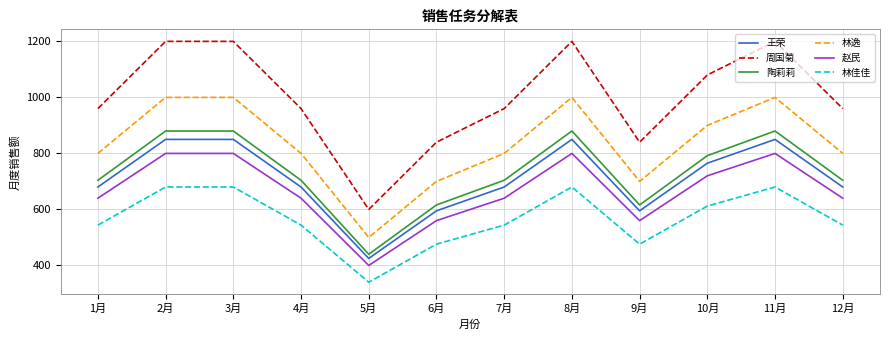

True or false: 王荣 and 赵民 intersect in this chart.

False